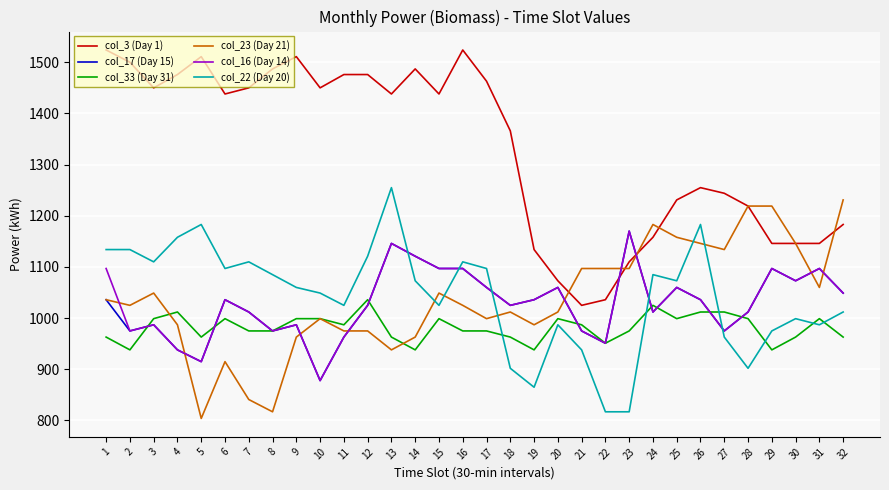

Reading left to right, extract all data points from this chart.

col_3 (Day 1): 1524	1500	1450	1476	1511	1438	1450	1487	1511	1450	1476	1476	1438	1487	1438	1524	1463	1366	1134	1073	1025	1036	1110	1158	1231	1255	1244	1219	1146	1146	1146	1183
col_17 (Day 15): 1036	975	987	938	915	1036	1012	975	987	878	963	1025	1146	1121	1097	1097	1060	1025	1036	1060	975	951	1170	1012	1060	1036	975	1012	1097	1073	1097	1049
col_33 (Day 31): 963	938	999	1012	963	999	975	975	999	999	987	1036	963	938	999	975	975	963	938	999	987	951	975	1025	999	1012	1012	999	938	963	999	963
col_23 (Day 21): 1036	1025	1049	987	804	915	841	817	963	999	975	975	938	963	1049	1025	999	1012	987	1012	1097	1097	1097	1183	1158	1146	1134	1219	1219	1146	1060	1231
col_16 (Day 14): 1097	975	987	938	915	1036	1012	975	987	878	963	1025	1146	1121	1097	1097	1060	1025	1036	1060	975	951	1170	1012	1060	1036	975	1012	1097	1073	1097	1049
col_22 (Day 20): 1134	1134	1110	1158	1183	1097	1110	1085	1060	1049	1025	1121	1255	1073	1025	1110	1097	902	865	987	938	817	817	1085	1073	1183	963	902	975	999	987	1012